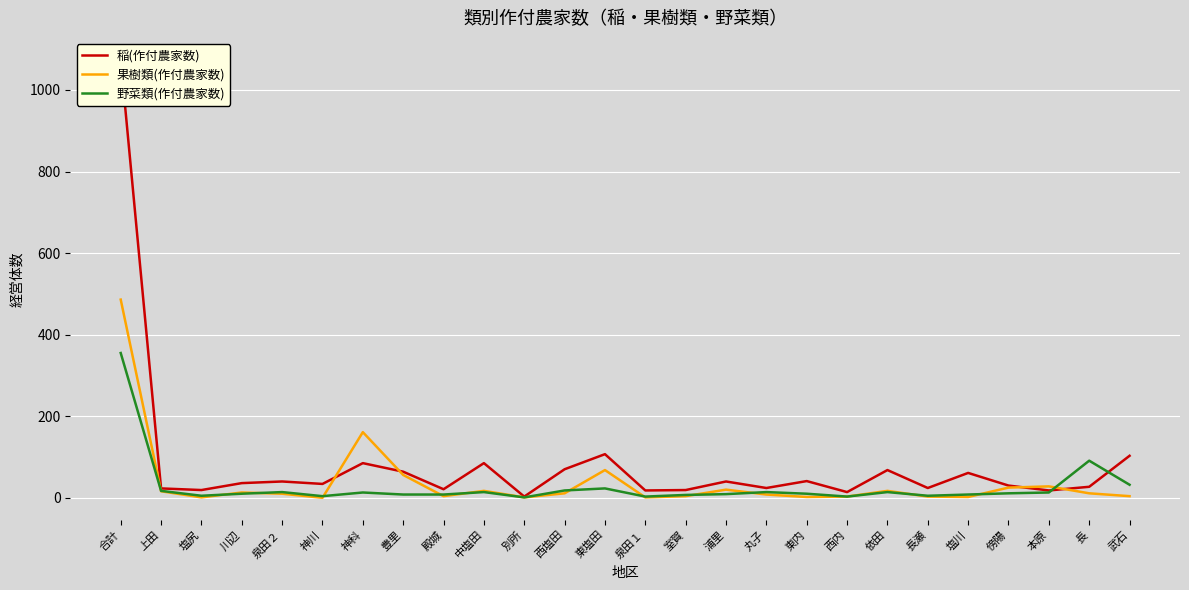

What is the value of the 果樹類(作付農家数) point at the 17th from the left?

8